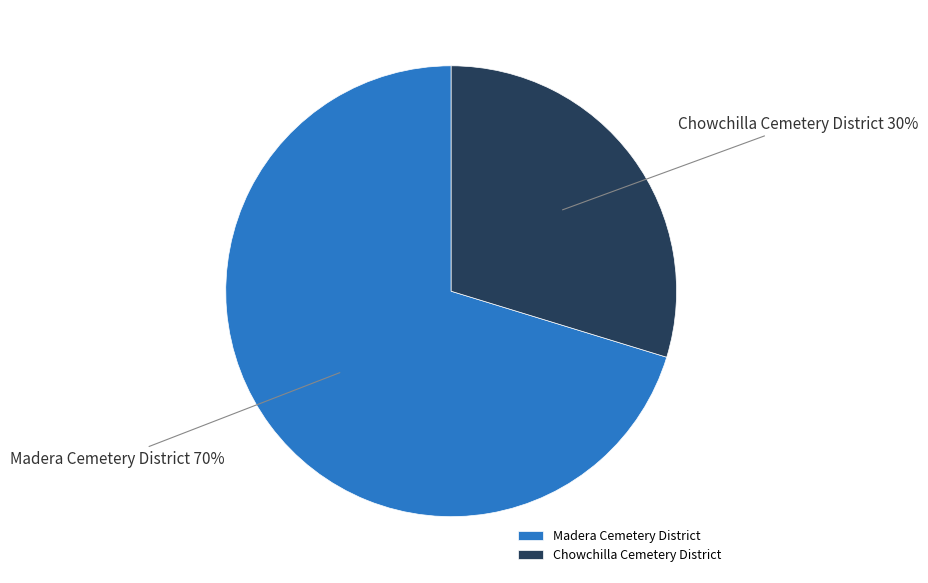

Which category has the biggest portion of the pie?

Madera Cemetery District